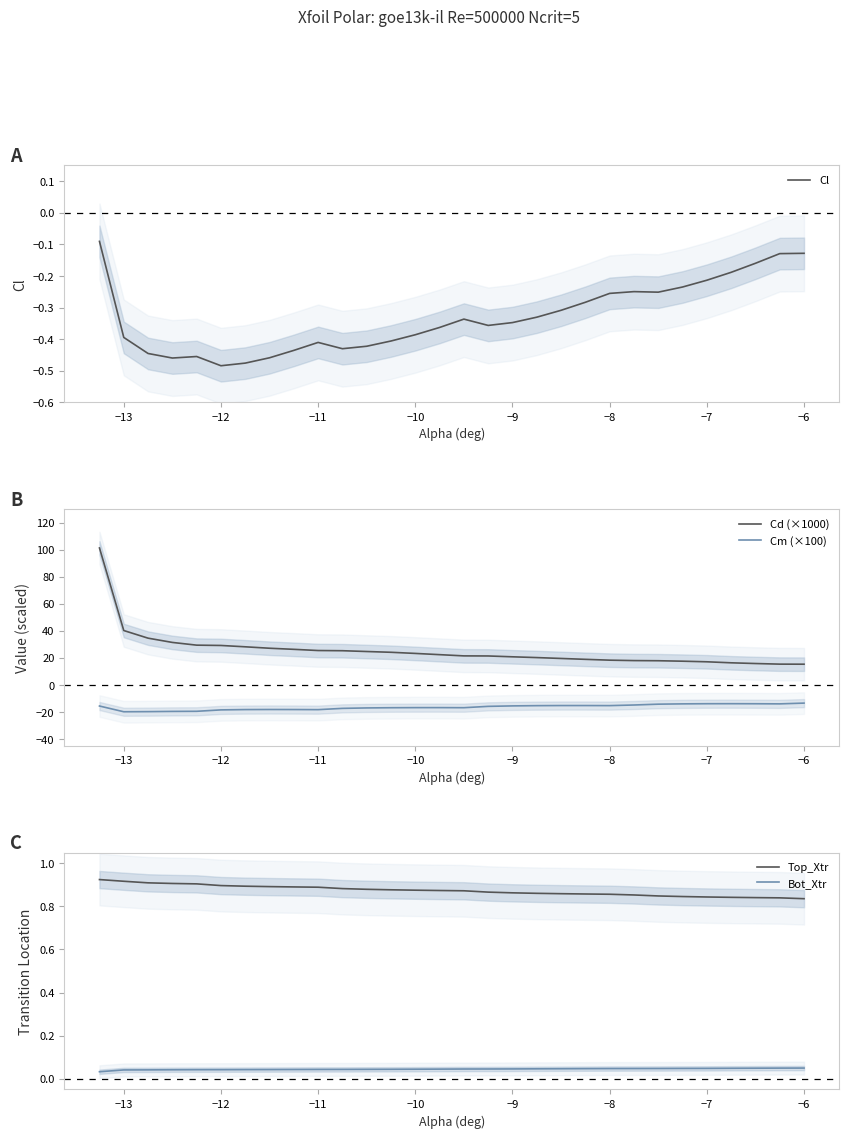

True or false: Bot_Xtr and Top_Xtr cross at least once.

False